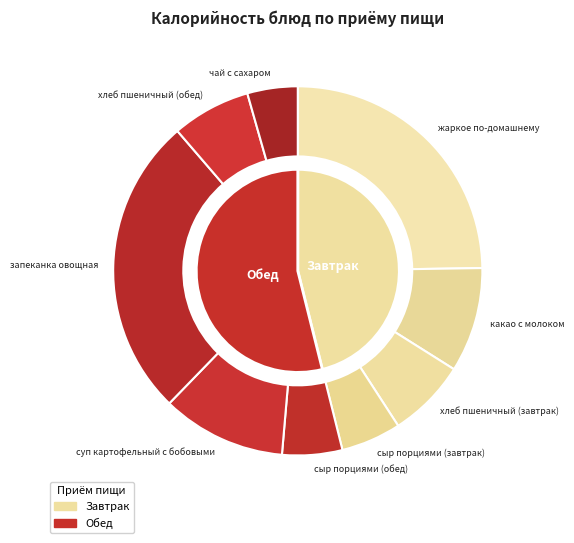

Count the number of slices in the pie.

9